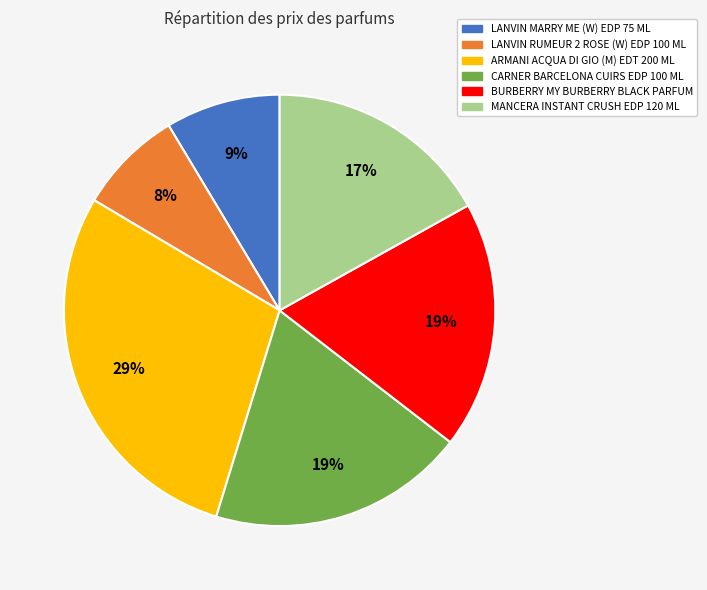

Does any single category account for the majority?

No